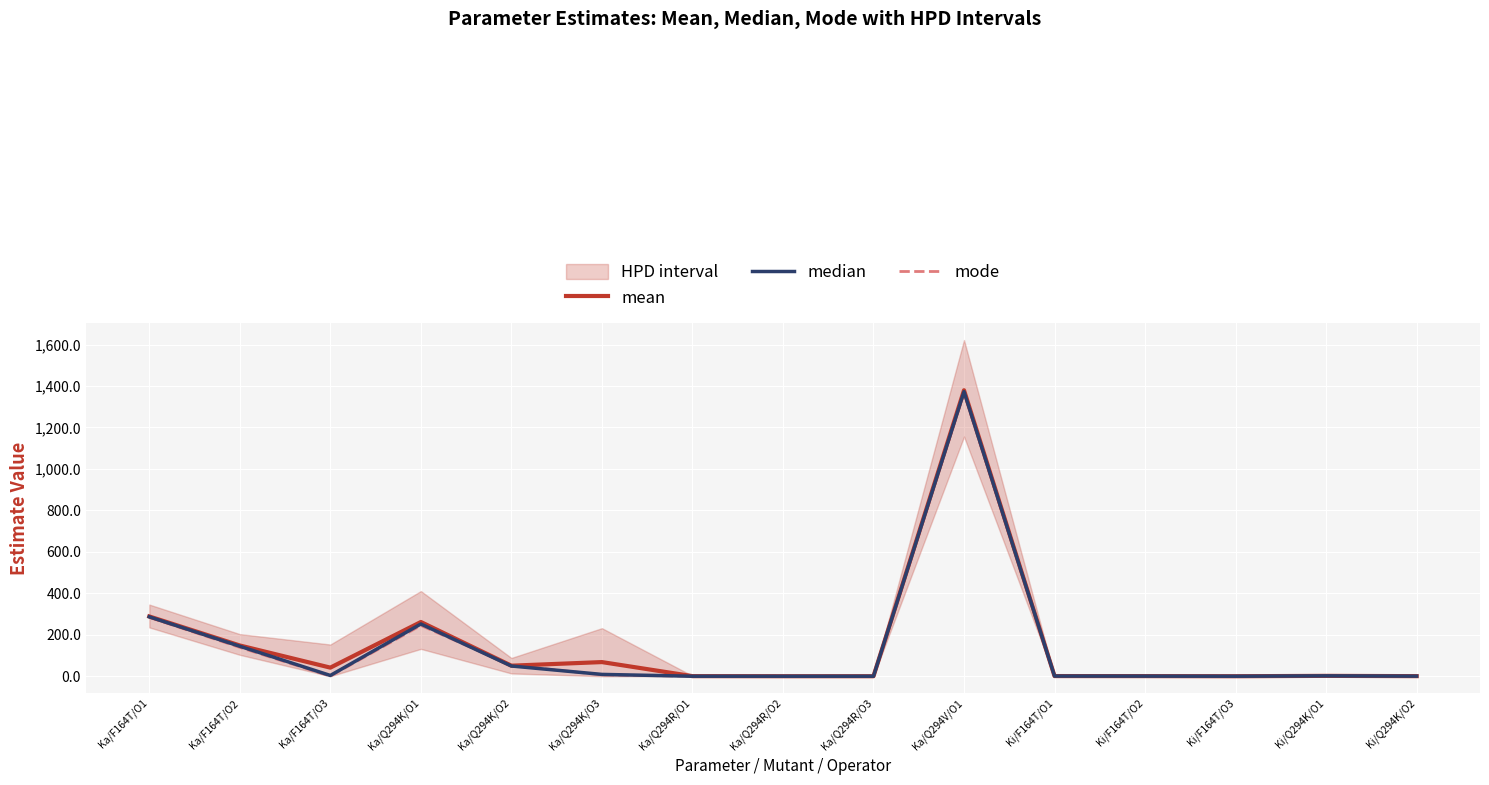

True or false: median and mean cross at least once.

False